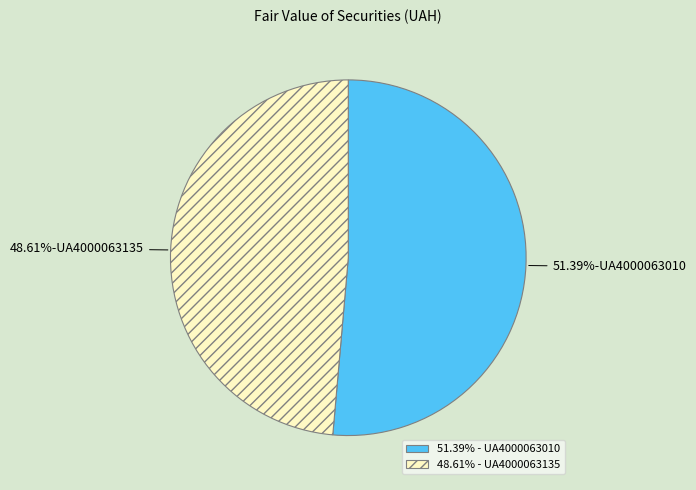

To the nearest percent, what is the difference between the largest and smallest slice percentages?

3%